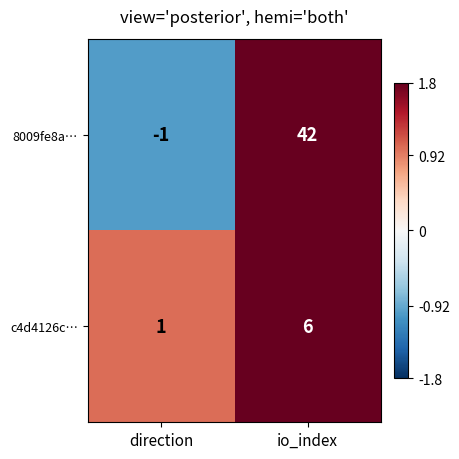

What is the maximum value shown in the chart?

42